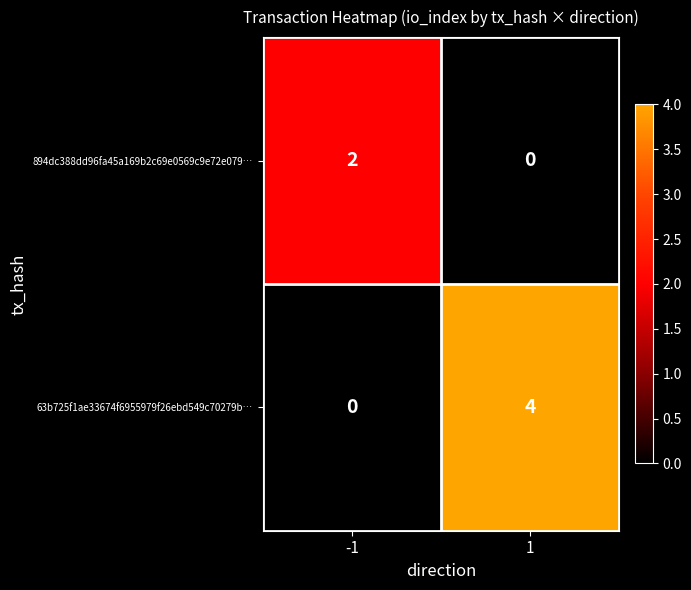

Reading right to left, list all the values displayed in this chart.

894dc388dd96fa45a169b2c69e0569c9e72e079…: 0	2
63b725f1ae33674f6955979f26ebd549c70279b…: 4	0